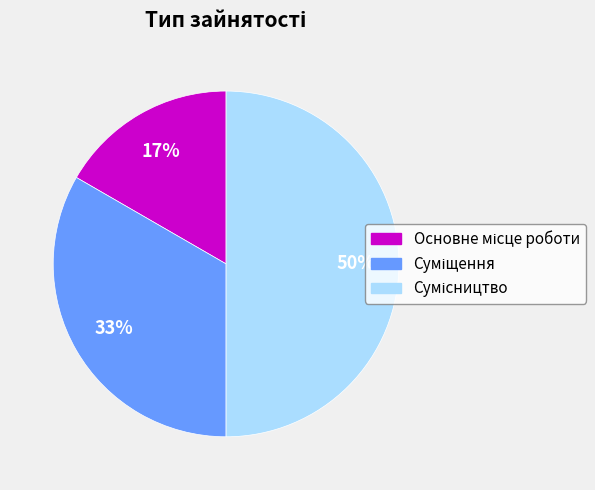

To the nearest percent, what is the difference between the largest and smallest slice percentages?

33%